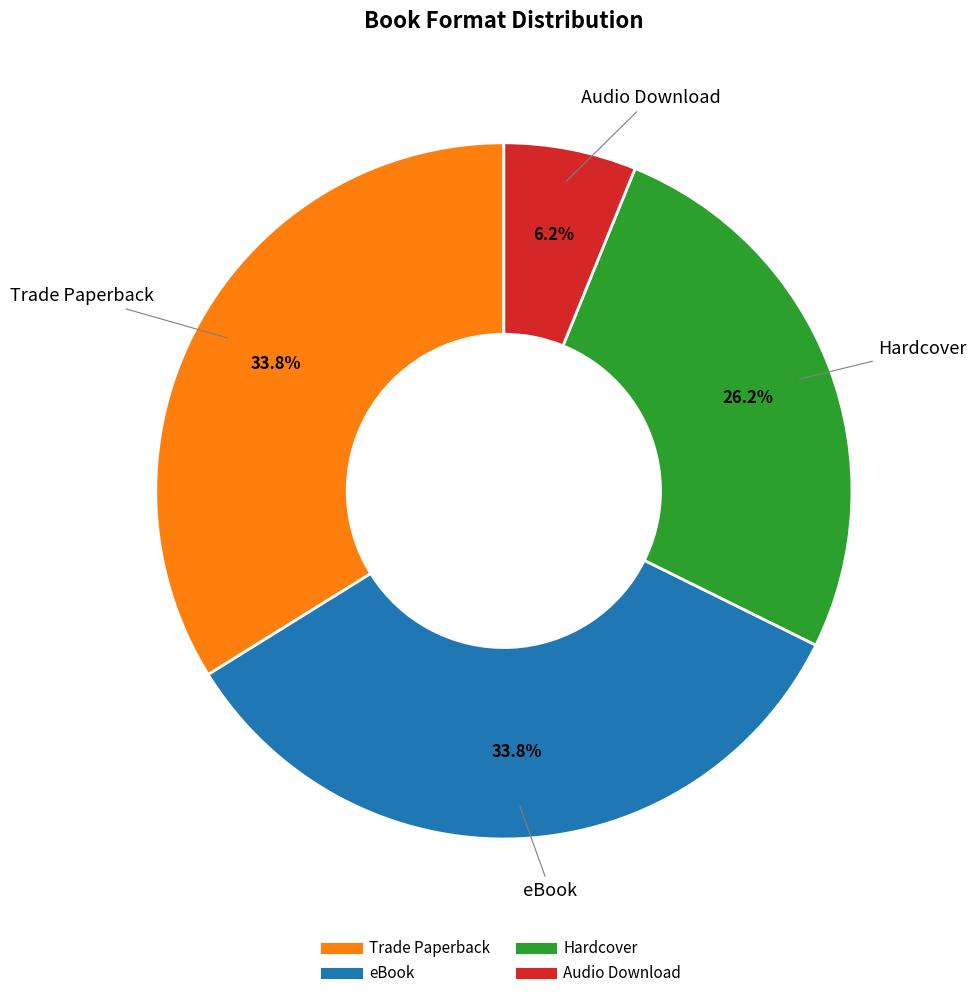

Is there a majority slice in this chart?

No